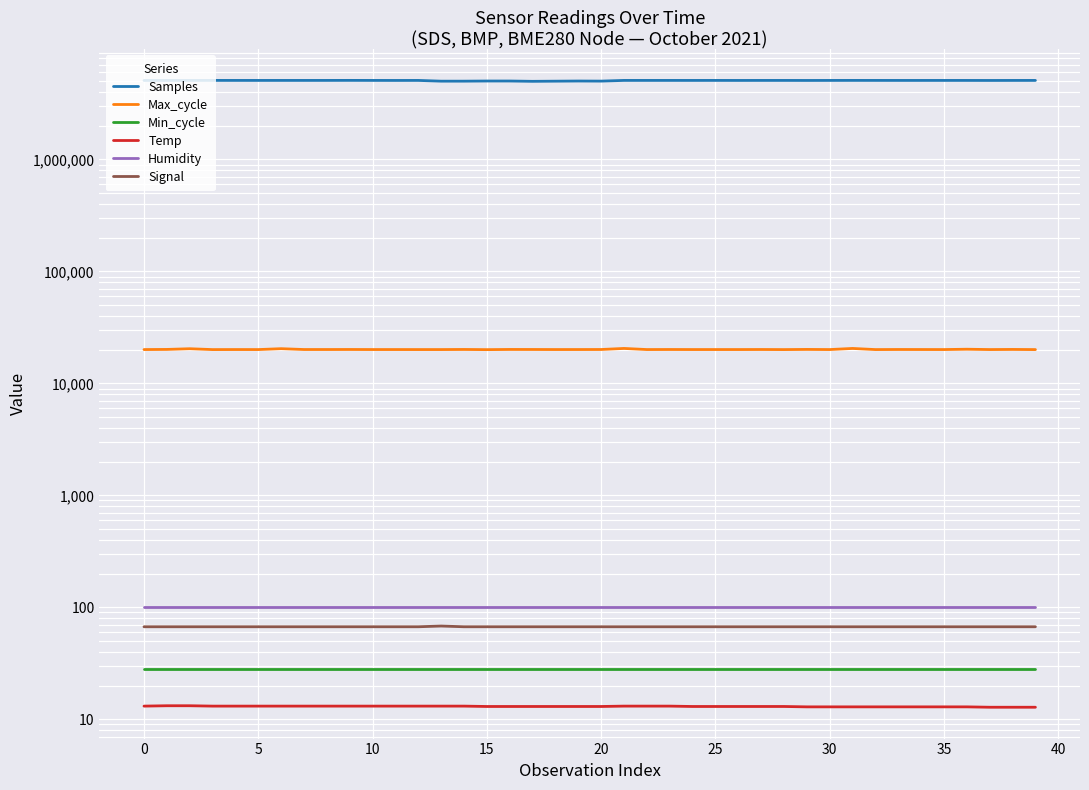

What is the average value of the Samples series?

5067181.7